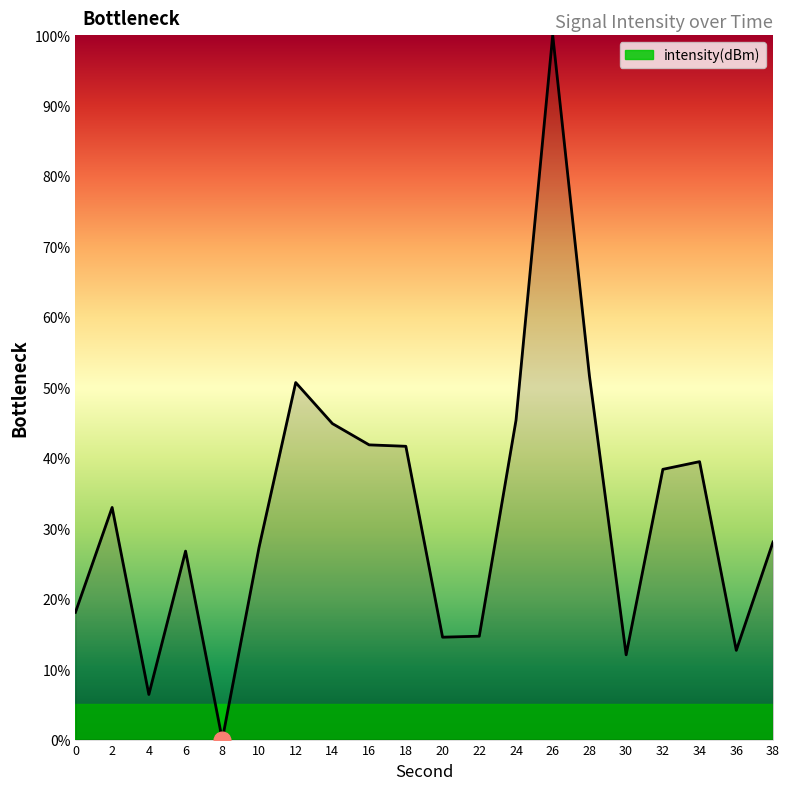

How many lines are shown in the chart?

1